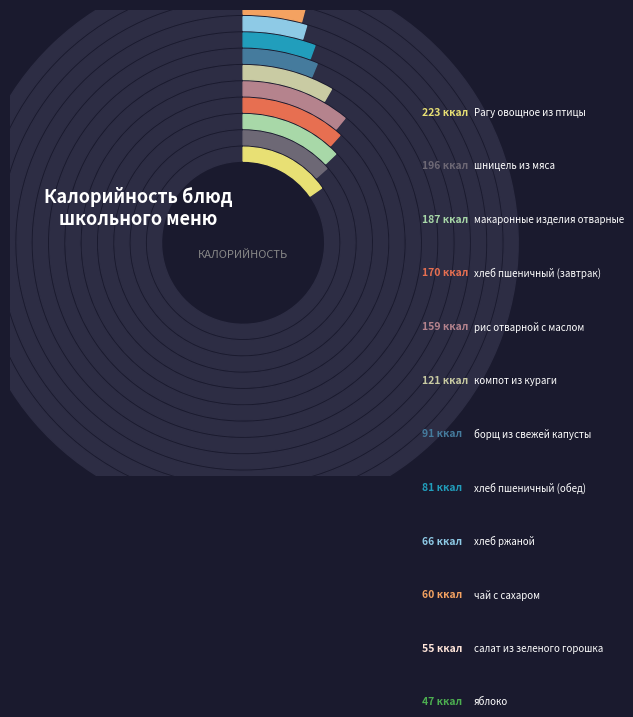

What percentage is the яблоко slice, to the nearest percent?

3%